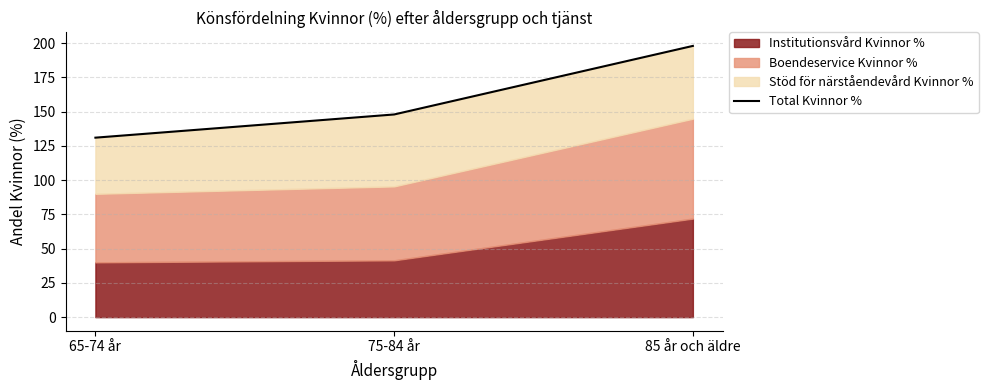

At which label is the value closest to 164?

75-84 år